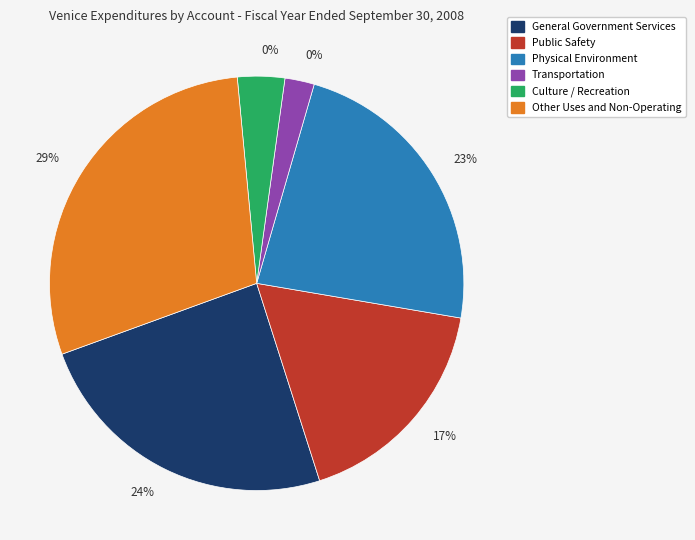

Rank the categories by value from lowest to highest.

Transportation, Culture / Recreation, Public Safety, Physical Environment, General Government Services, Other Uses and Non-Operating